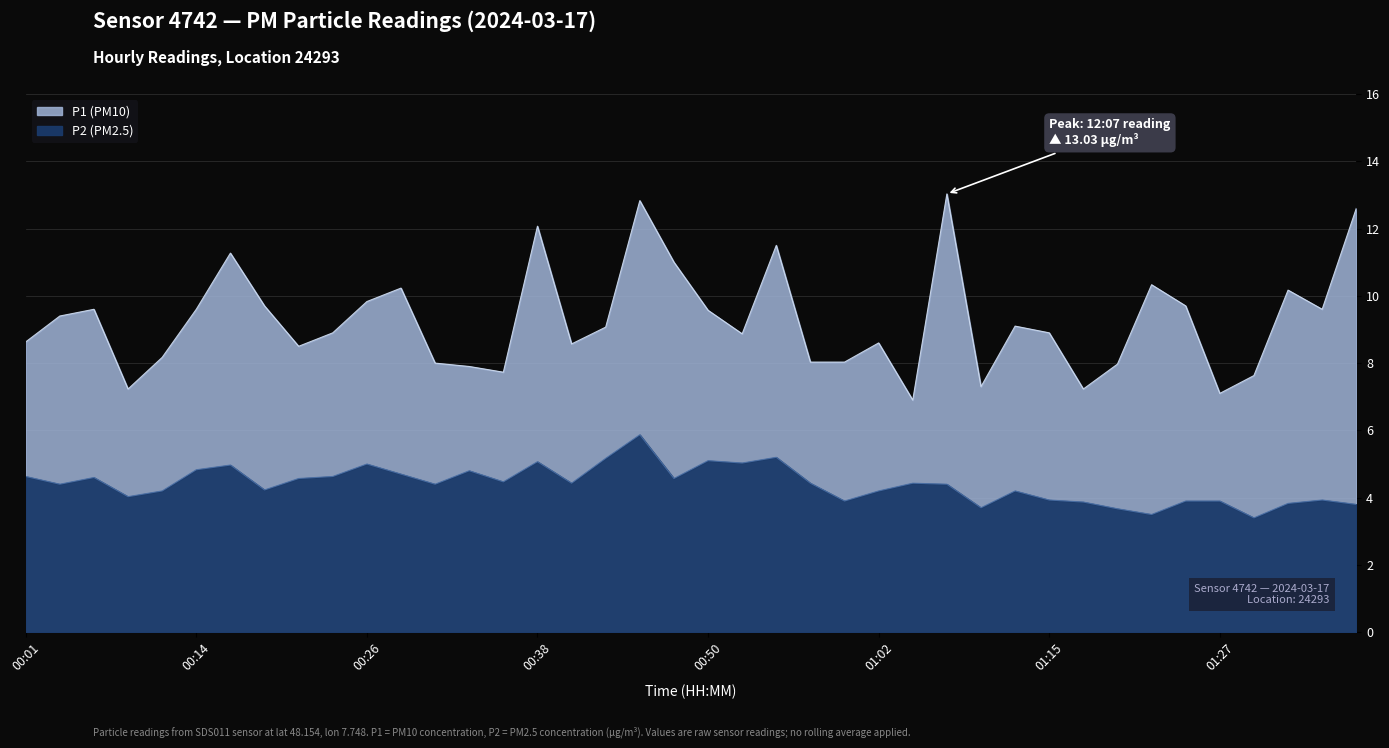

Between 00:55 and 01:37, which series saw the biggest shift?

P2